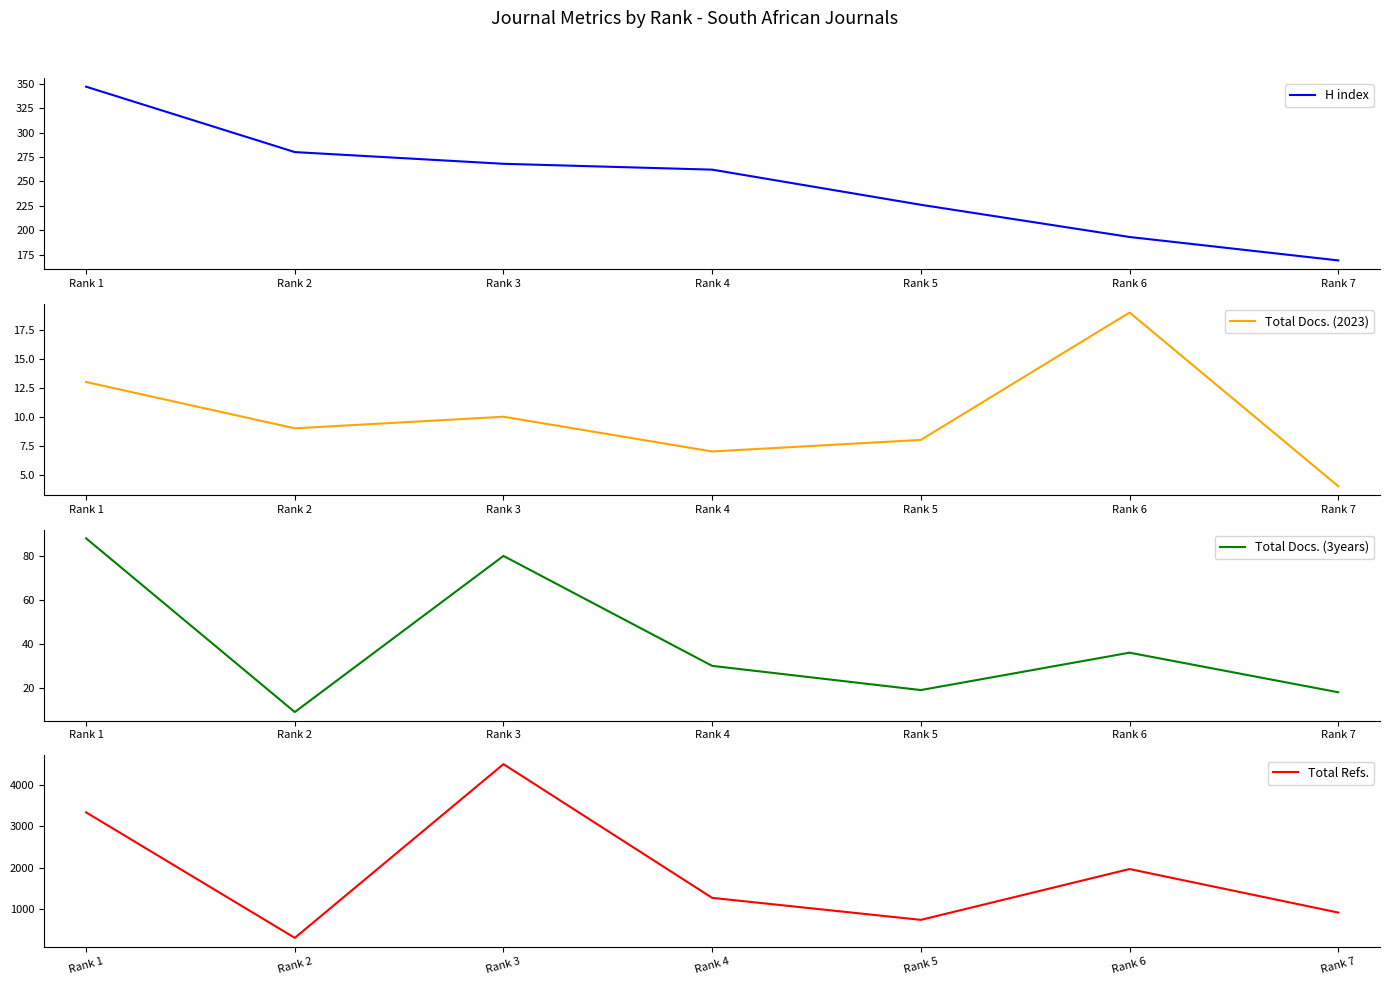

True or false: H index and Total Refs. intersect in this chart.

False